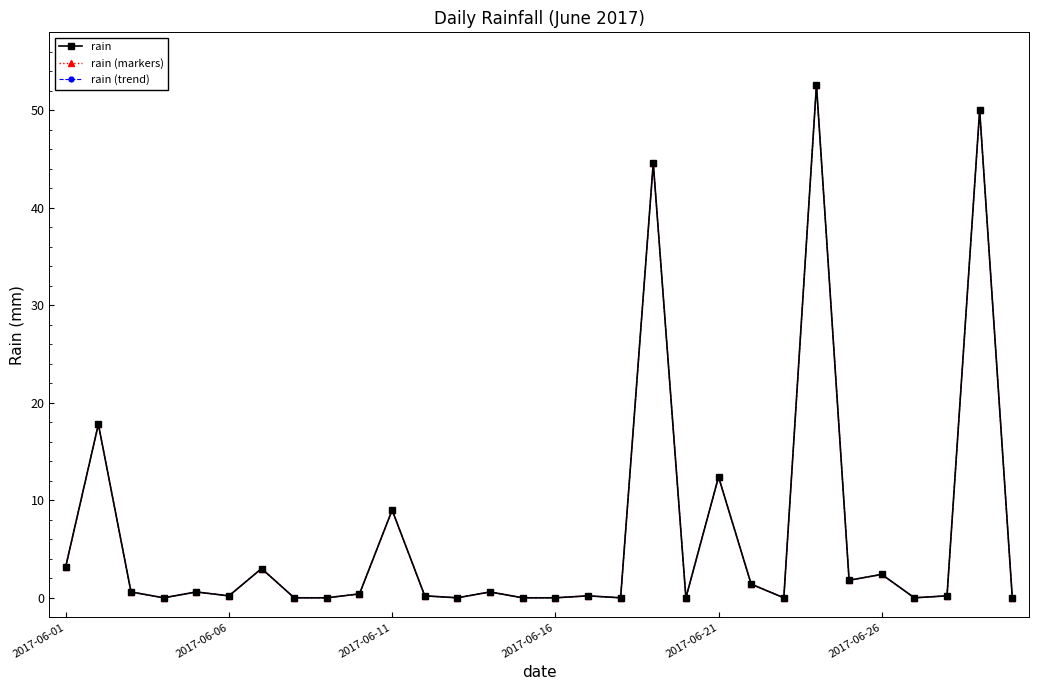

At how many categories does at least one series exceed 50?

1